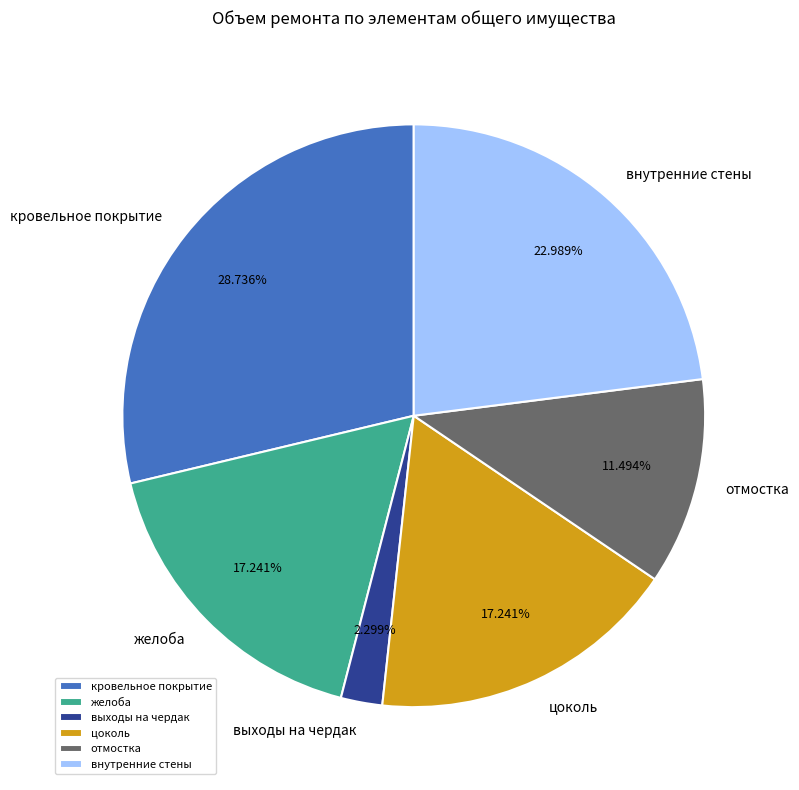

Which category has the biggest portion of the pie?

кровельное покрытие